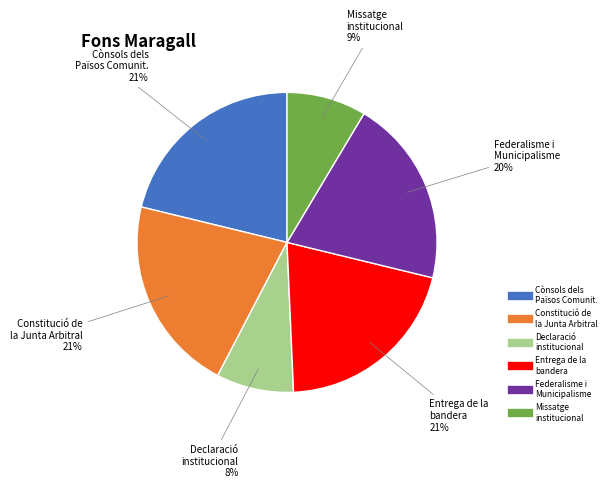

Does any single category account for the majority?

No